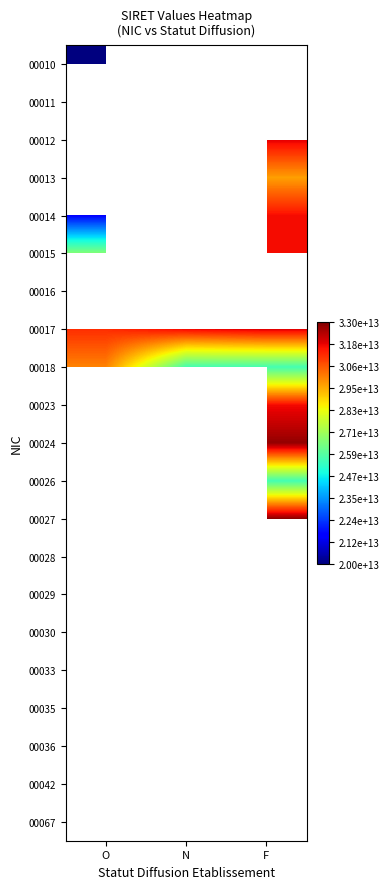

The 00018 series shows 16264853582495.6 at N. True or false?

False